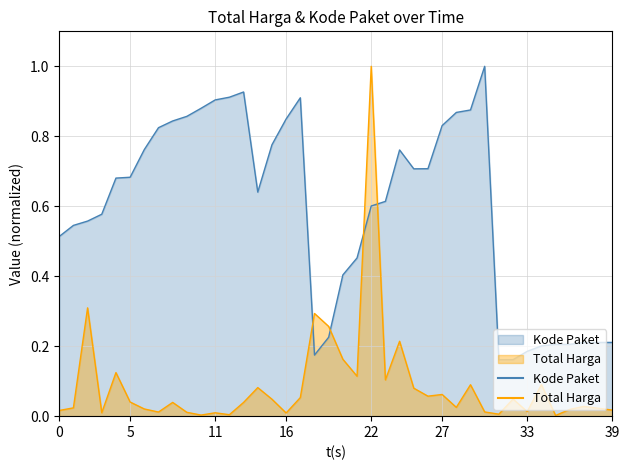

Which series has the widest spread of values?

Total Harga